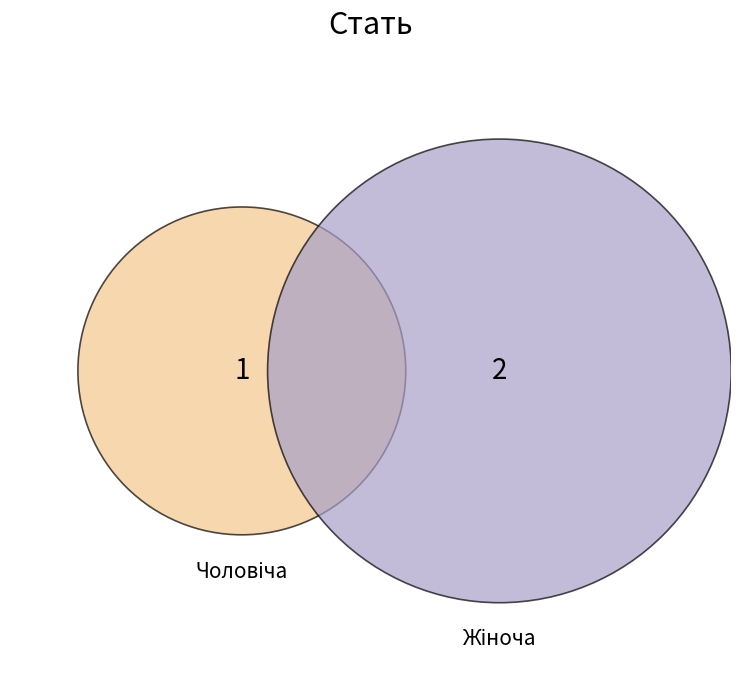

Which category has the biggest portion of the pie?

Жіноча